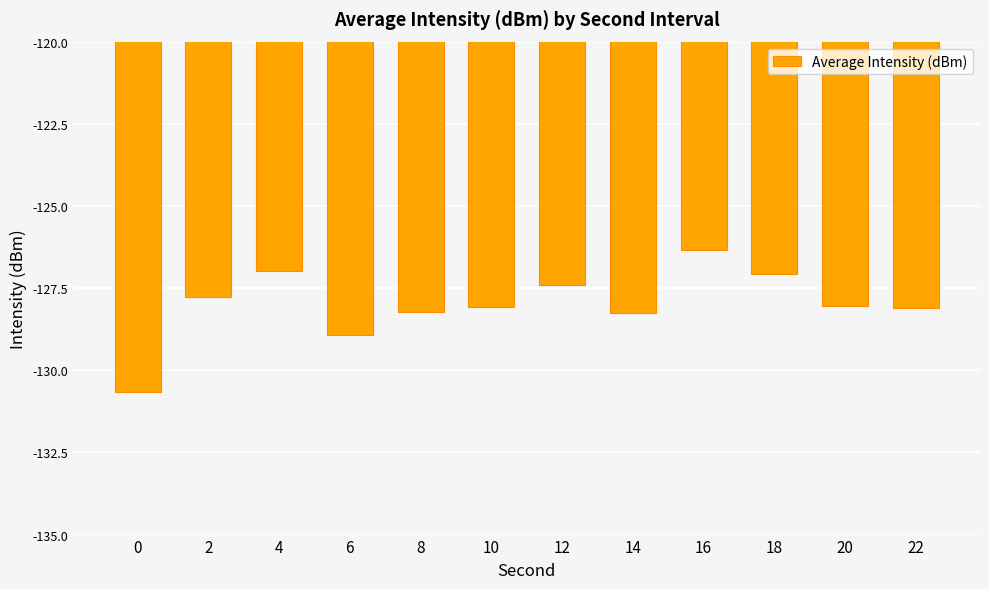

What is the value of the 12th bar from the left?

-128.1